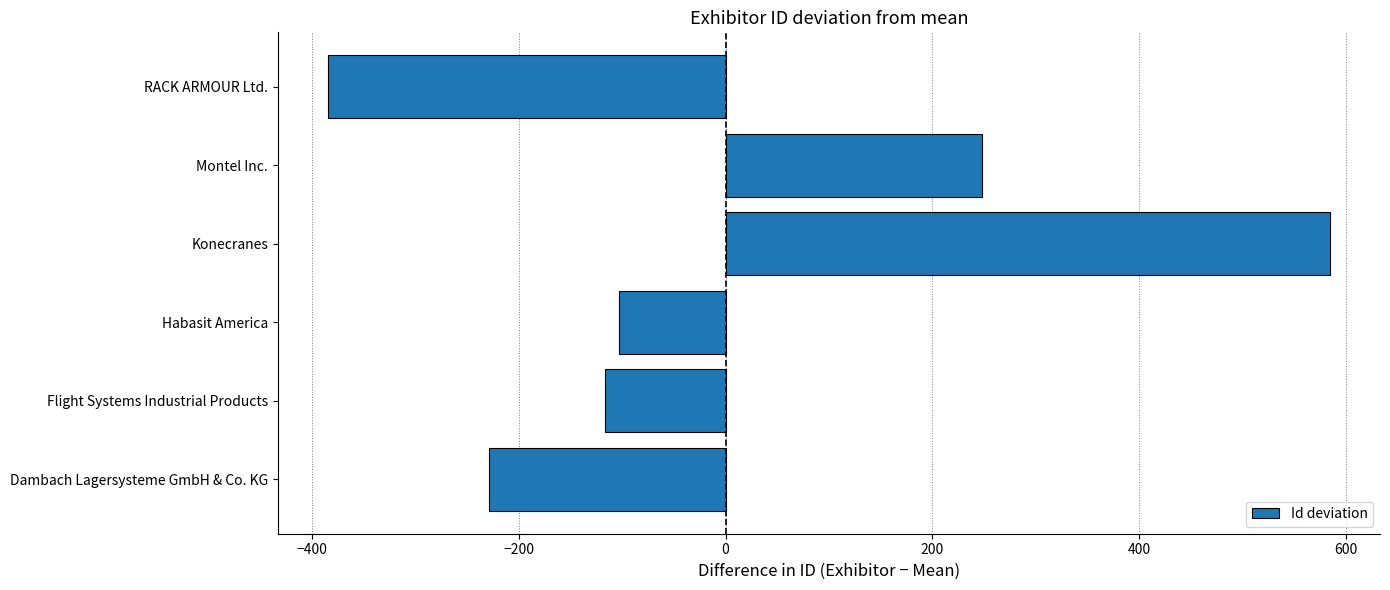

Reading bottom to top, transcribe all the data shown in this chart.

Dambach Lagersysteme GmbH & Co. KG=-228.5	Flight Systems Industrial Products=-116.5	Habasit America=-103.5	Konecranes=584.5	Montel Inc.=248.5	RACK ARMOUR Ltd.=-384.5